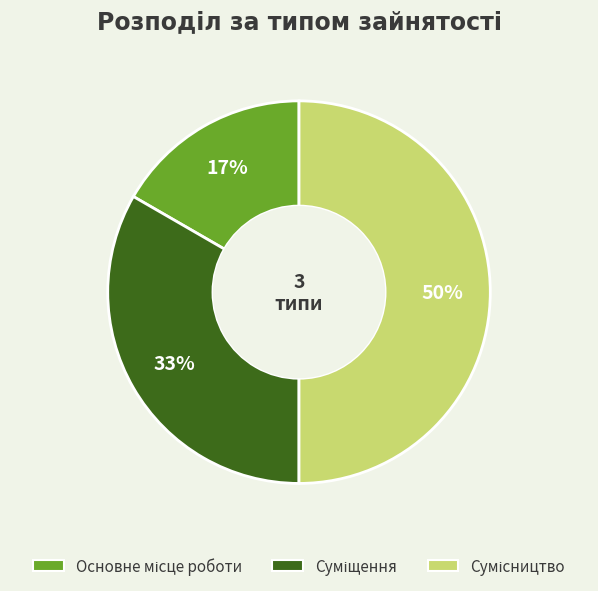

To the nearest percent, what is the average slice percentage?

33%